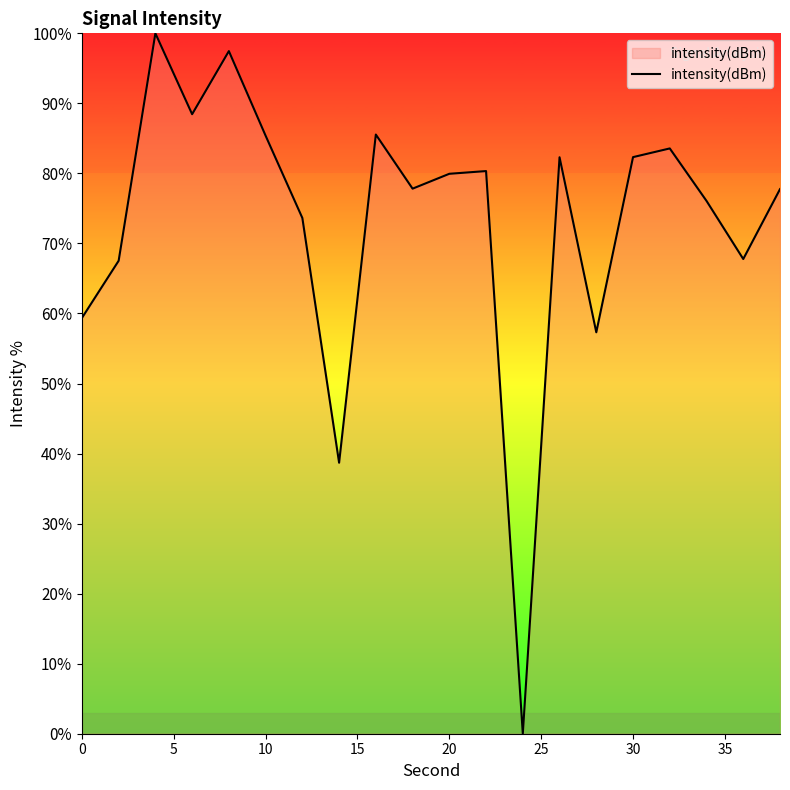

What is the maximum value shown in the chart?

100.0